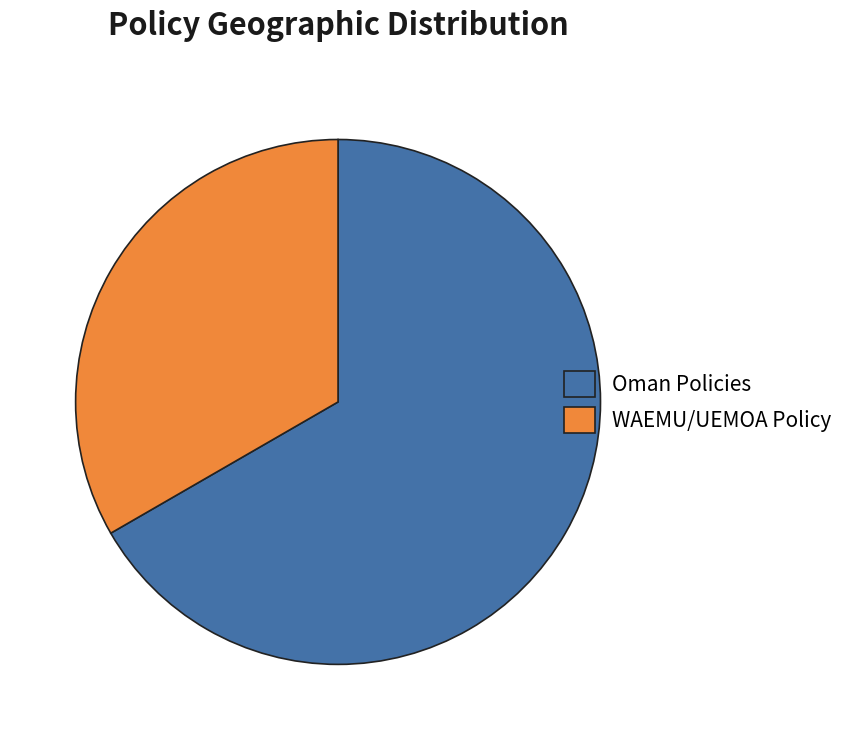

Does WAEMU/UEMOA Policy represent more than half of the total?

No